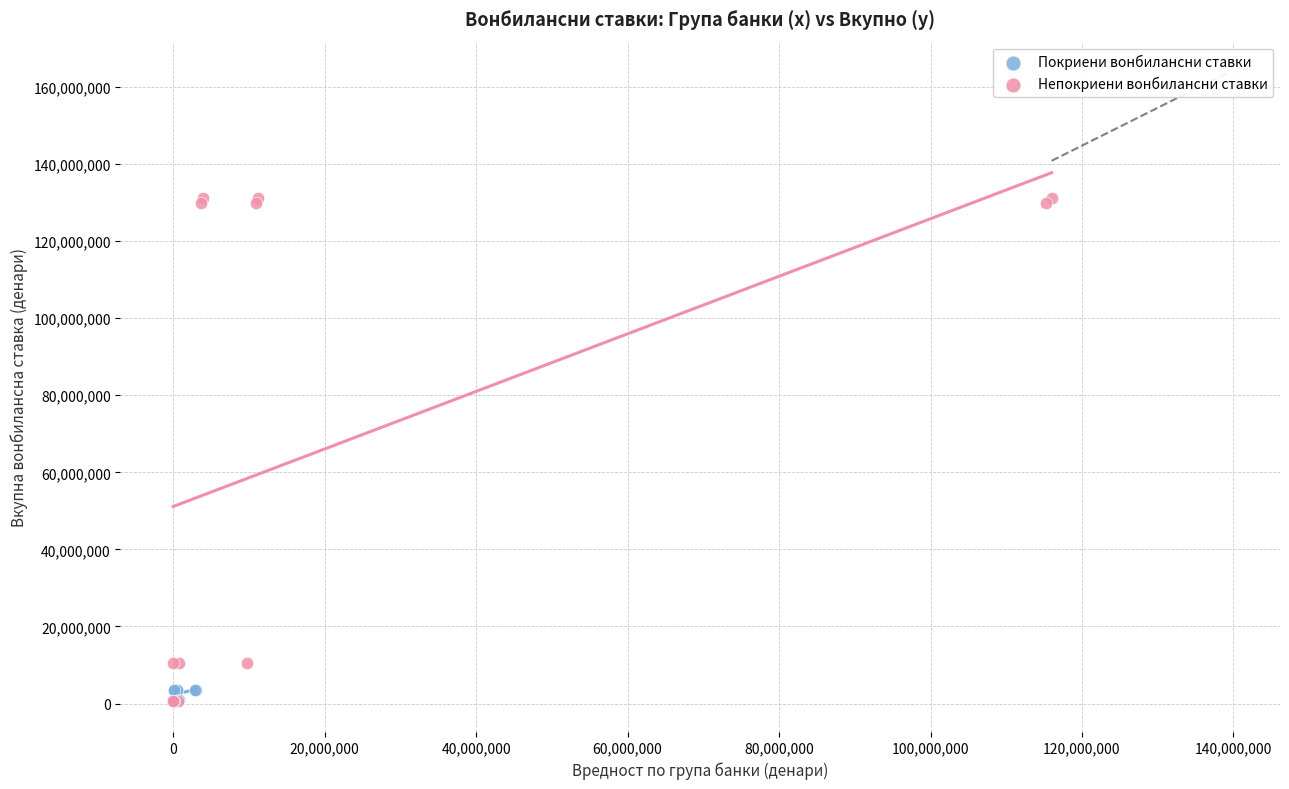

What are all the series names shown in the legend?

Покриени вонбилансни ставки, Непокриени вонбилансни ставки